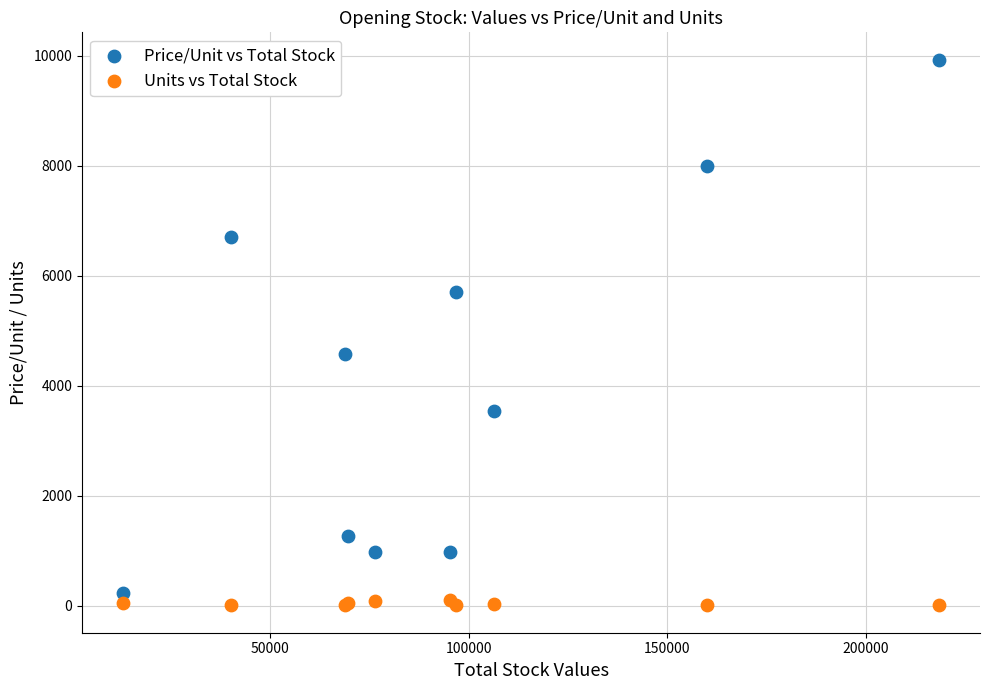

In the Price/Unit vs Total Stock series, what Y value is closest to 5084?

4587